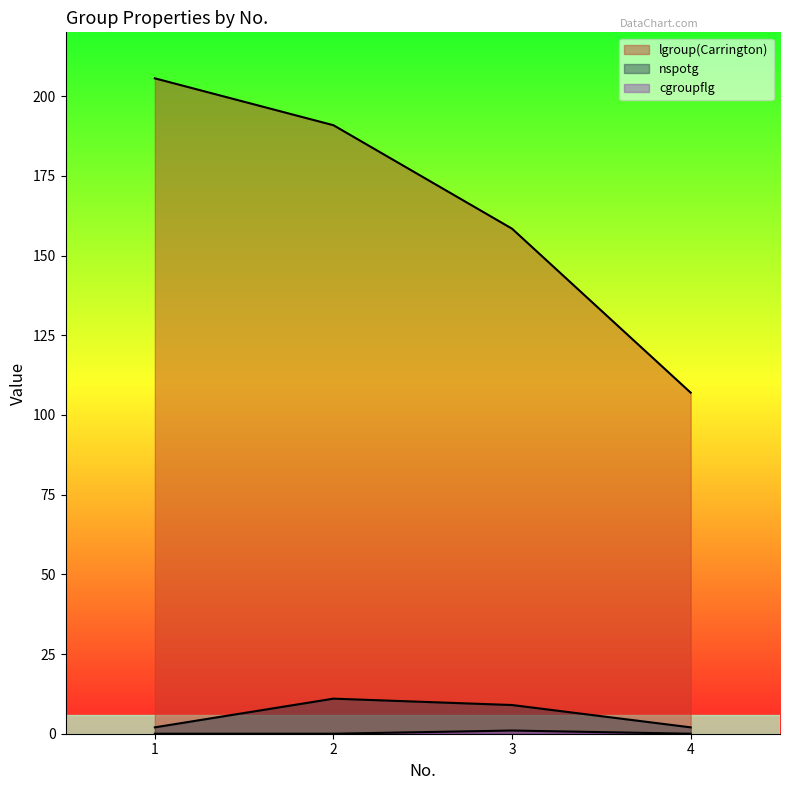

What is the average value of the lgroup(Carrington) series?

165.5